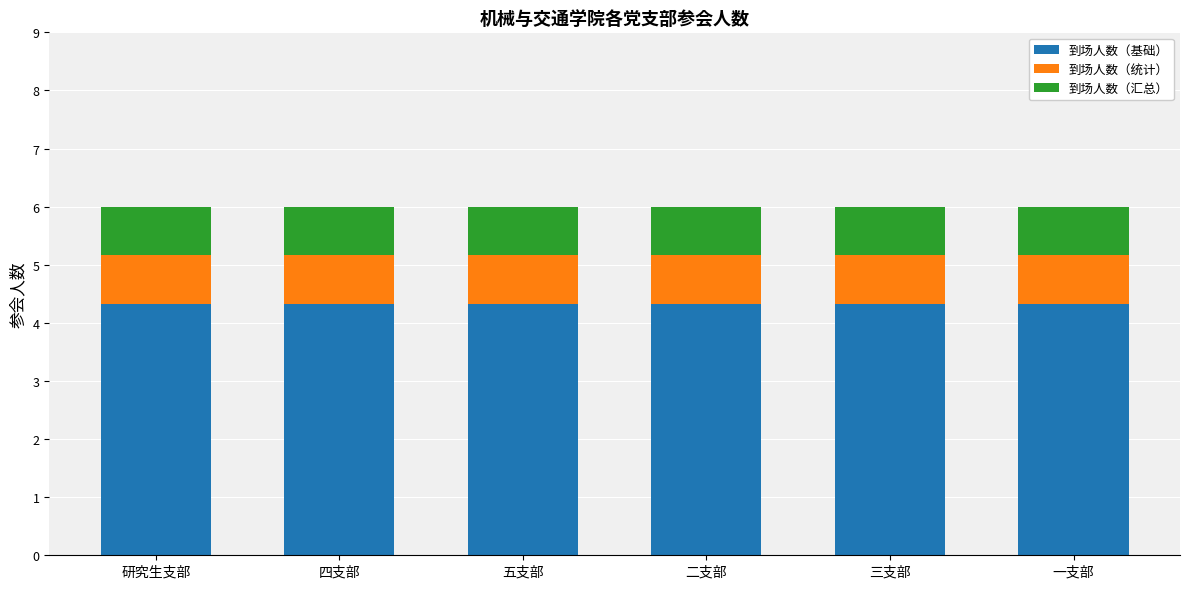

What is the sum of all 到场人数（基础） values?

25.9